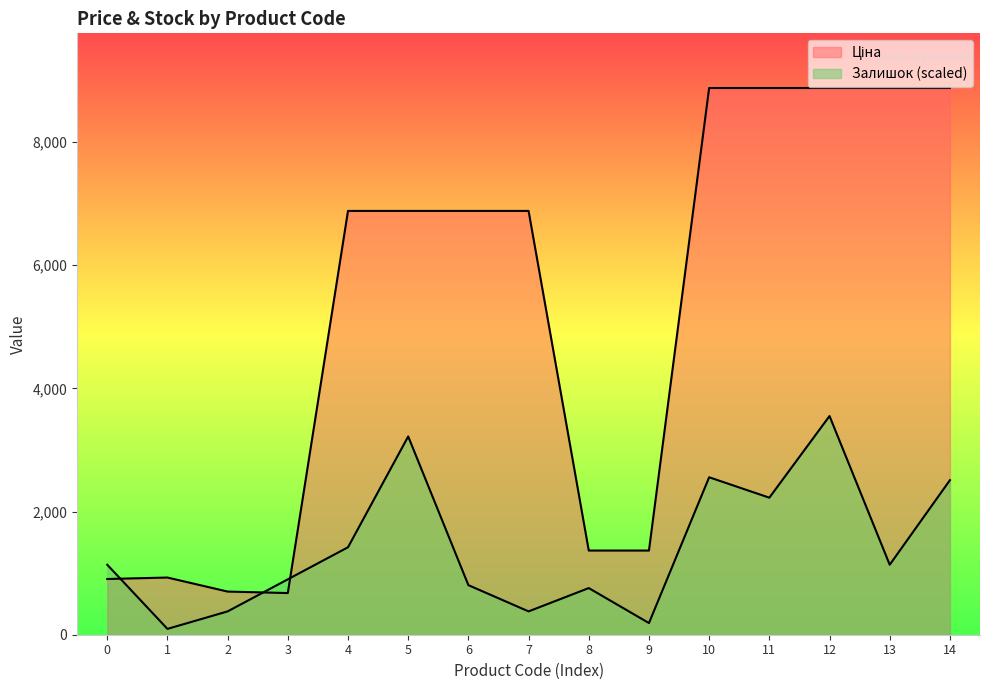

What is the sum of all Ціна values?

77832.9